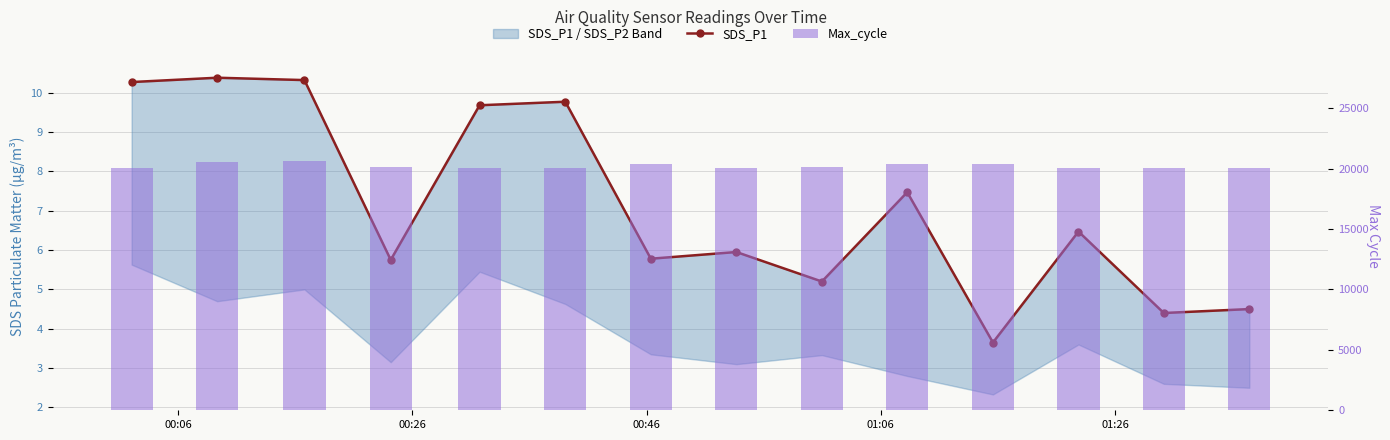

What is the greatest value displayed?

20596.0